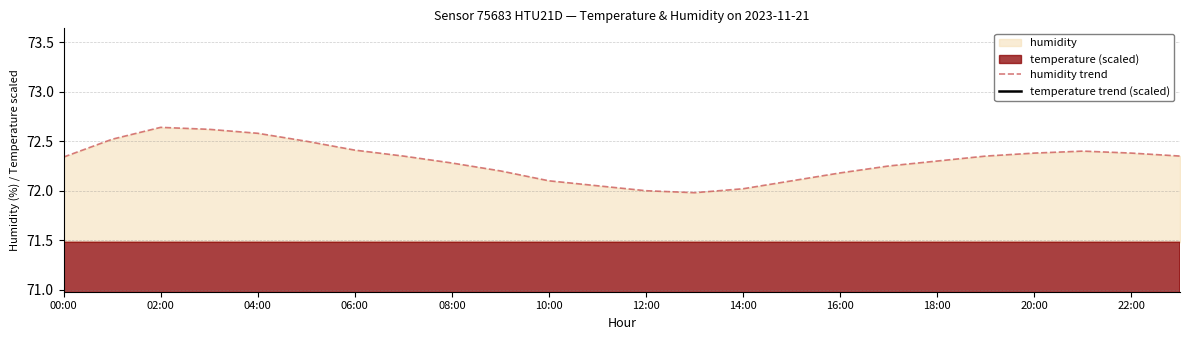

Which series has the largest total across all categories?

humidity trend